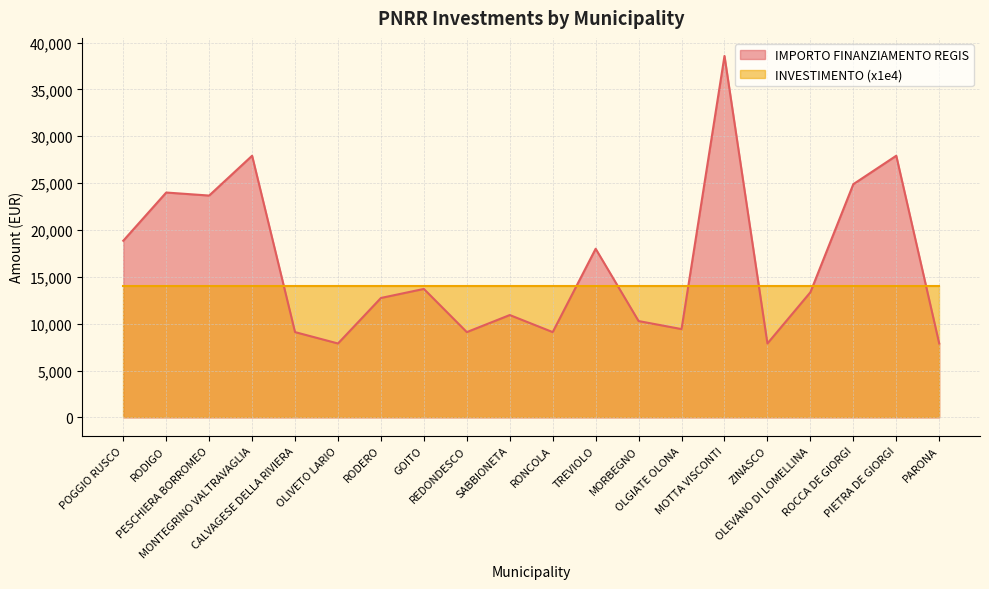

List the labels in order of value, largest first.

MOTTA VISCONTI, MONTEGRINO VALTRAVAGLIA, PIETRA DE GIORGI, ROCCA DE GIORGI, RODIGO, PESCHIERA BORROMEO, POGGIO RUSCO, TREVIOLO, GOITO, OLEVANO DI LOMELLINA, RODERO, SABBIONETA, MORBEGNO, OLGIATE OLONA, CALVAGESE DELLA RIVIERA, REDONDESCO, RONCOLA, OLIVETO LARIO, ZINASCO, PARONA